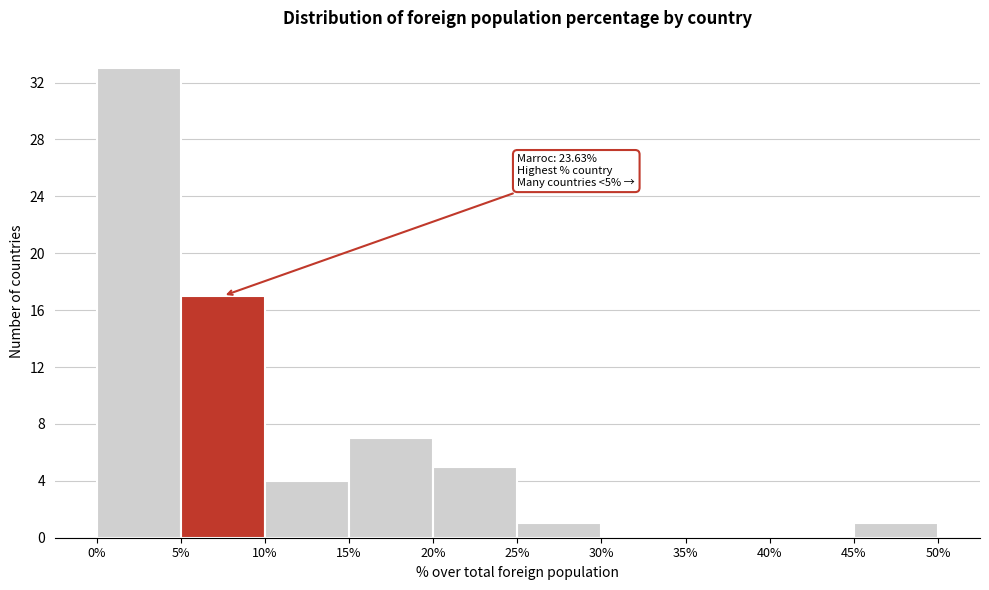

Which range on the x-axis has the tallest bar?

0% to 5%